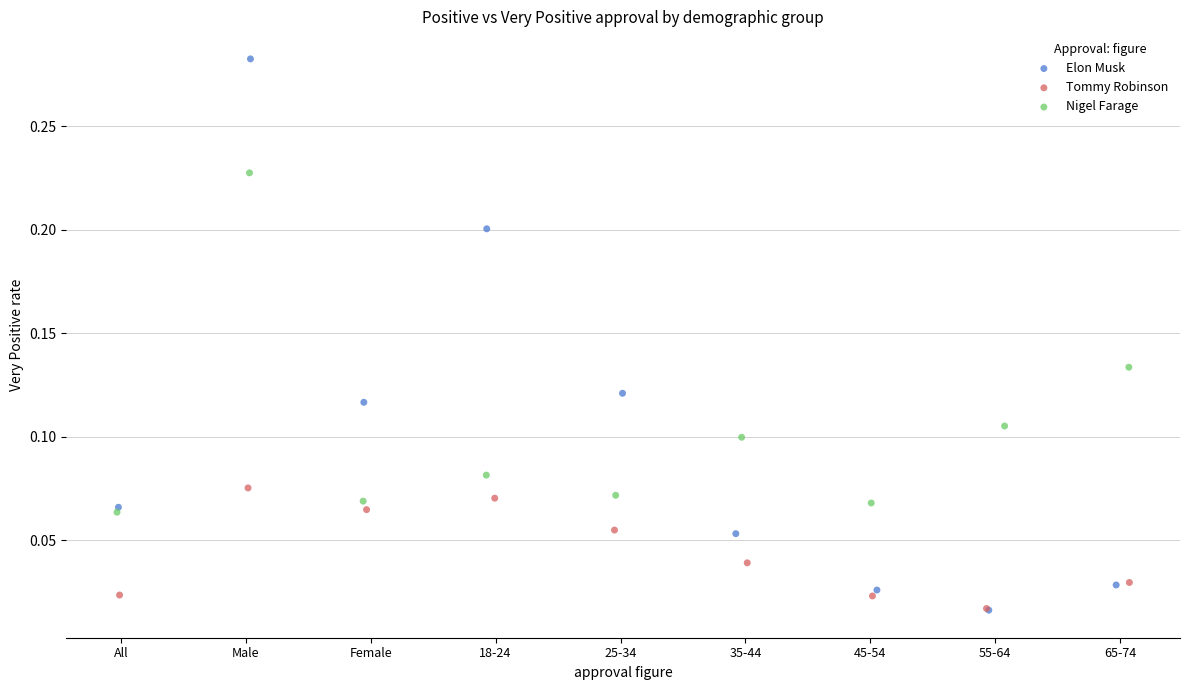

Which series reaches the maximum Y coordinate?

Elon Musk